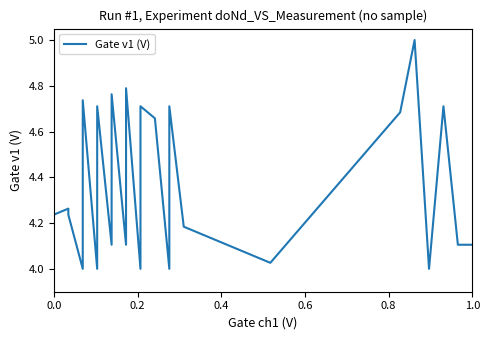

Is this an area chart (filled region under the line)?

No